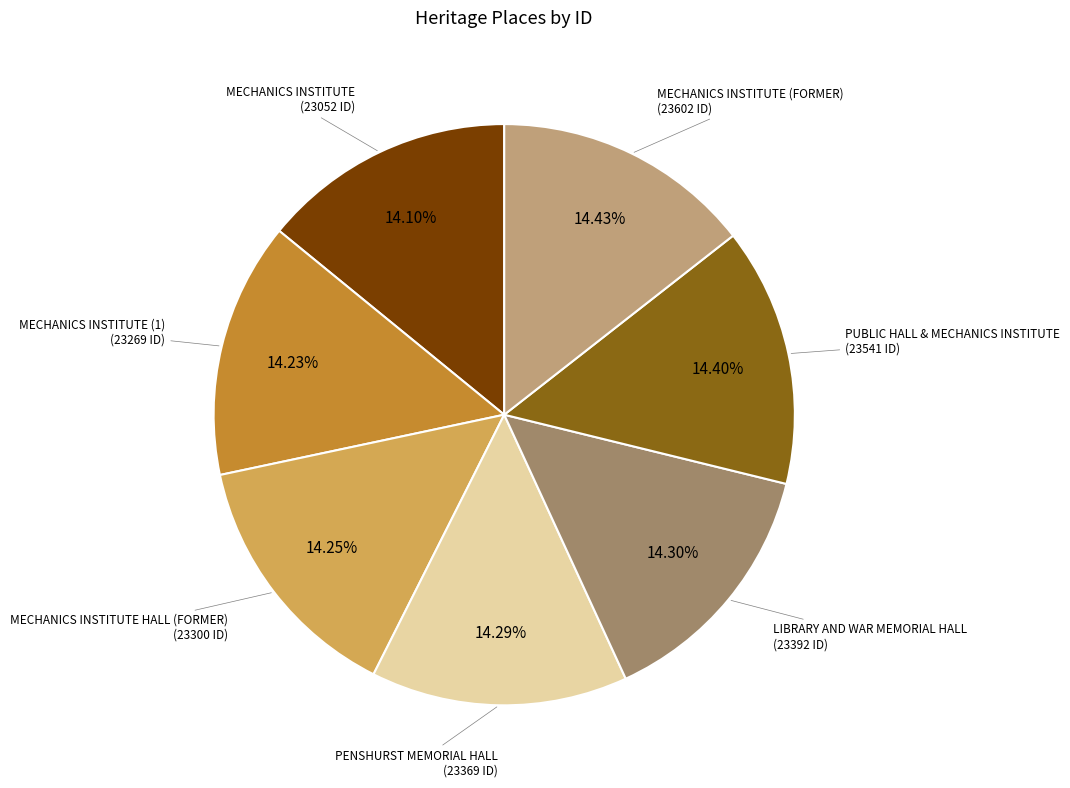

Is there any slice that represents more than half of the pie?

No